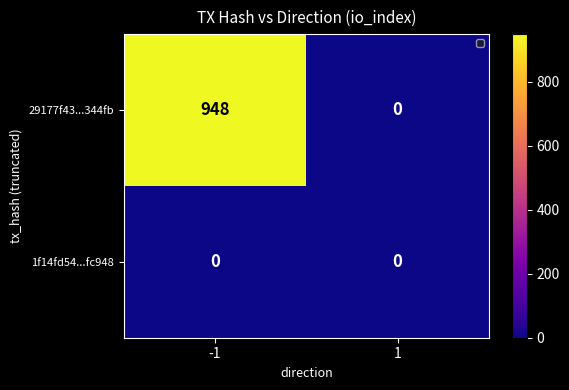

Which series changed the most between -1 and 1?

29177f43...344fb